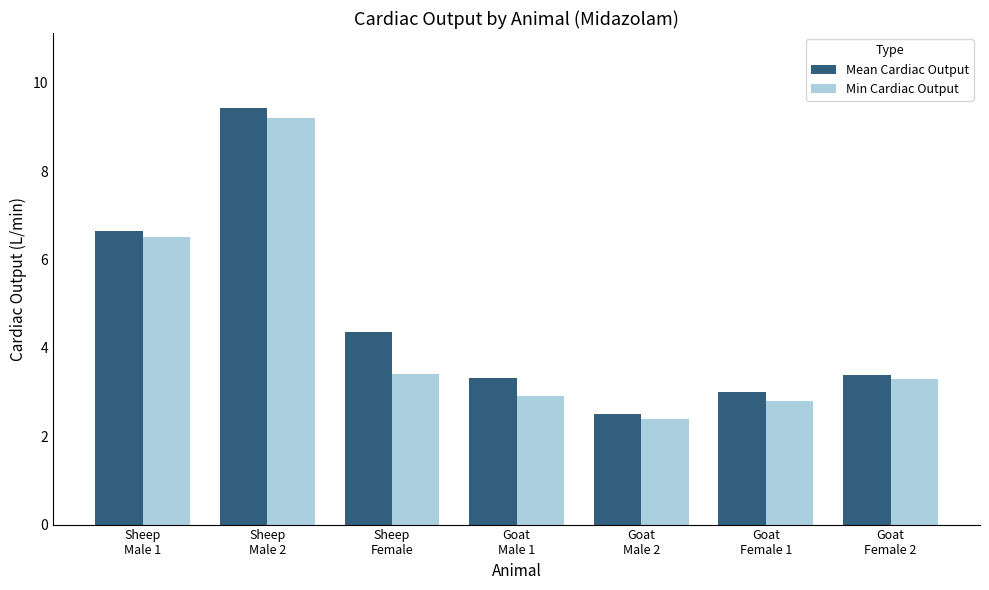

What is the difference between the maximum and minimum values in the Min Cardiac Output series?

6.8